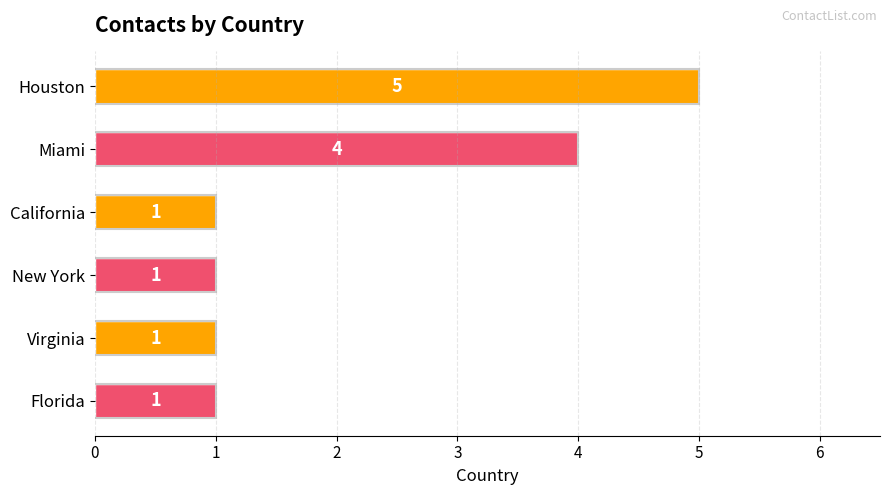

How many values are between 1 and 4?

5